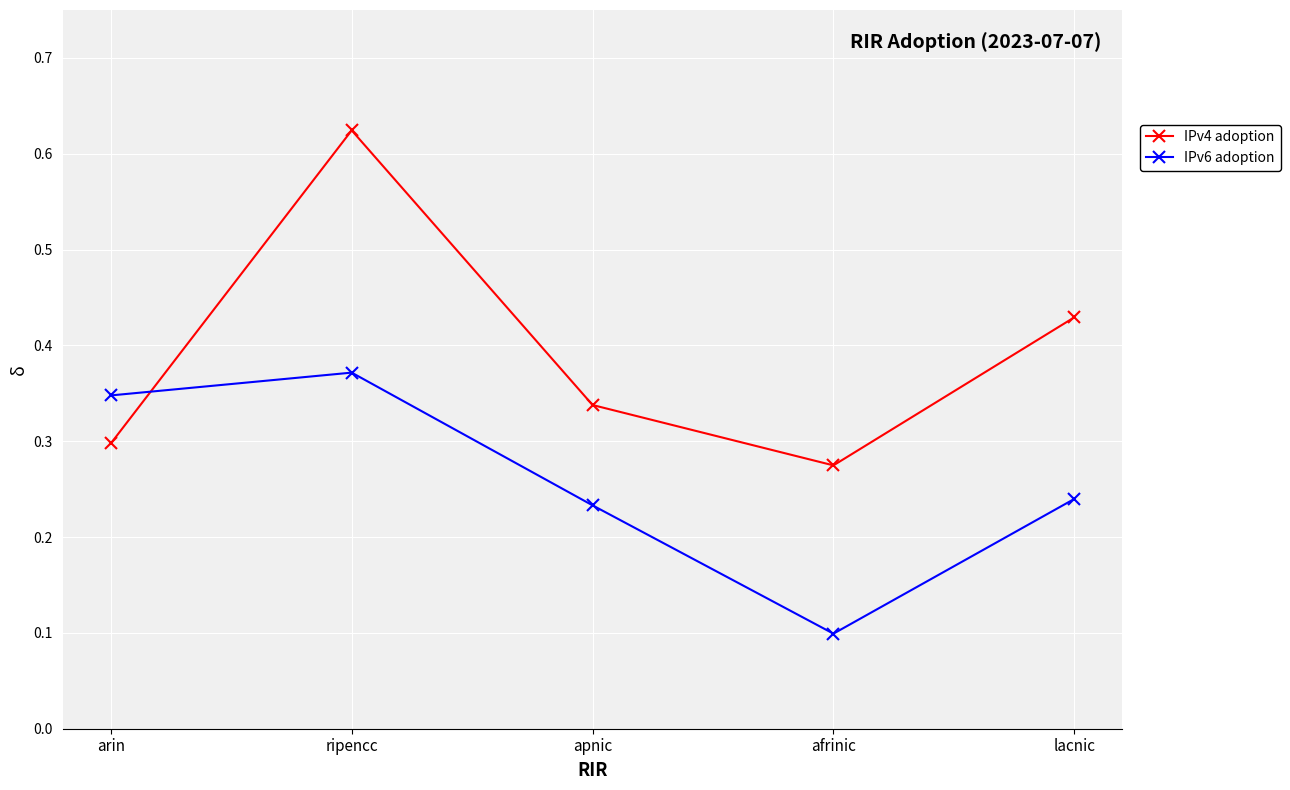

True or false: IPv6 adoption has more than 0 points higher than both neighbors.

True